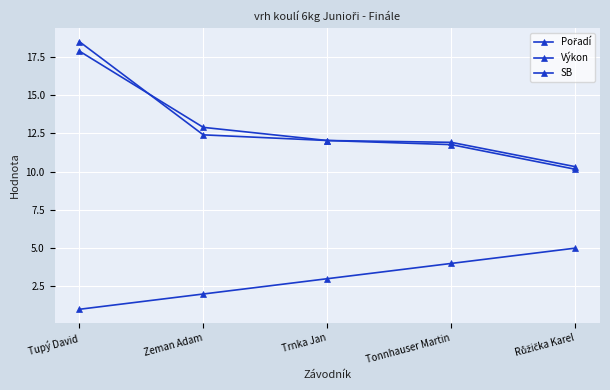

What is the difference between the SB values at Zeman Adam and Růžička Karel?

2.1